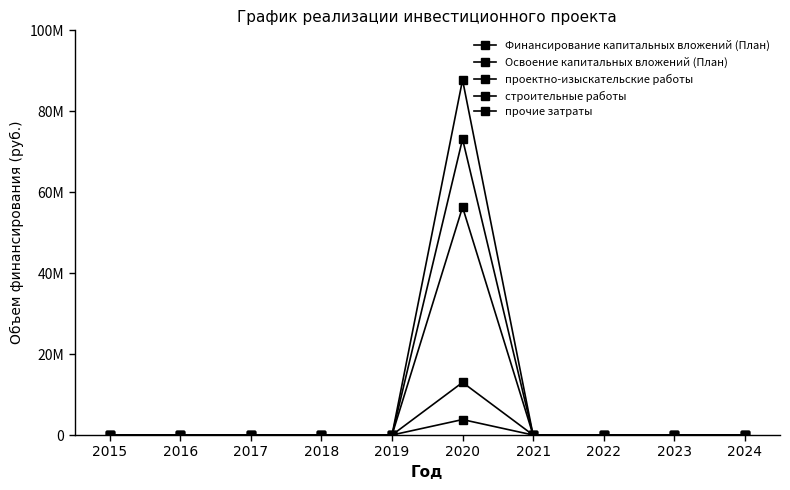

What is the average value of the строительные работы series?

5631609